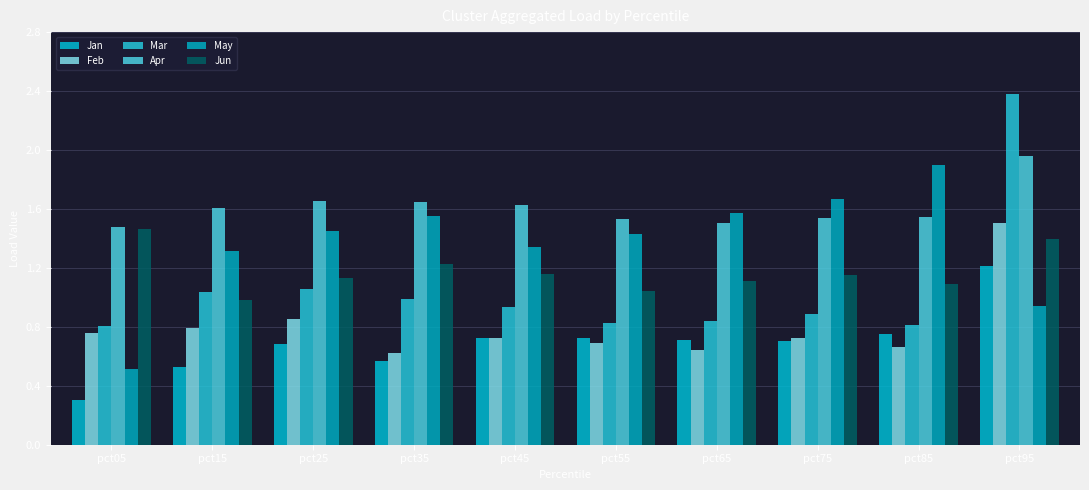

Reading left to right, list all the values displayed in this chart.

Jan: pct05=0.3	pct15=0.5	pct25=0.7	pct35=0.6	pct45=0.7	pct55=0.7	pct65=0.7	pct75=0.7	pct85=0.8	pct95=1.2
Feb: pct05=0.8	pct15=0.8	pct25=0.9	pct35=0.6	pct45=0.7	pct55=0.7	pct65=0.6	pct75=0.7	pct85=0.7	pct95=1.5
Mar: pct05=0.8	pct15=1.0	pct25=1.1	pct35=1.0	pct45=0.9	pct55=0.8	pct65=0.8	pct75=0.9	pct85=0.8	pct95=2.4
Apr: pct05=1.5	pct15=1.6	pct25=1.7	pct35=1.6	pct45=1.6	pct55=1.5	pct65=1.5	pct75=1.5	pct85=1.5	pct95=2.0
May: pct05=0.5	pct15=1.3	pct25=1.5	pct35=1.6	pct45=1.3	pct55=1.4	pct65=1.6	pct75=1.7	pct85=1.9	pct95=0.9
Jun: pct05=1.5	pct15=1.0	pct25=1.1	pct35=1.2	pct45=1.2	pct55=1.0	pct65=1.1	pct75=1.2	pct85=1.1	pct95=1.4